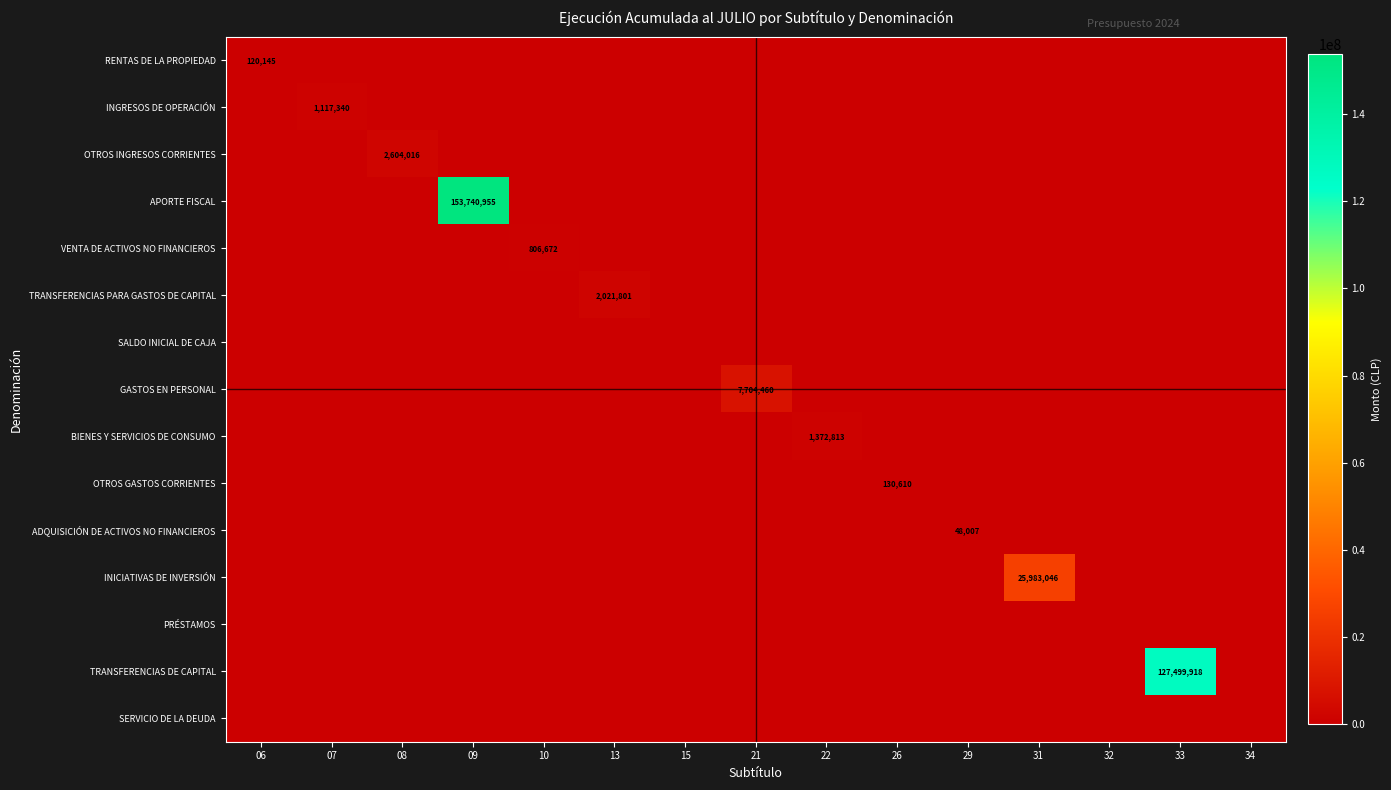

List the labels in order of OTROS GASTOS CORRIENTES value, smallest first.

06, 07, 08, 09, 10, 13, 15, 21, 22, 29, 31, 32, 33, 34, 26